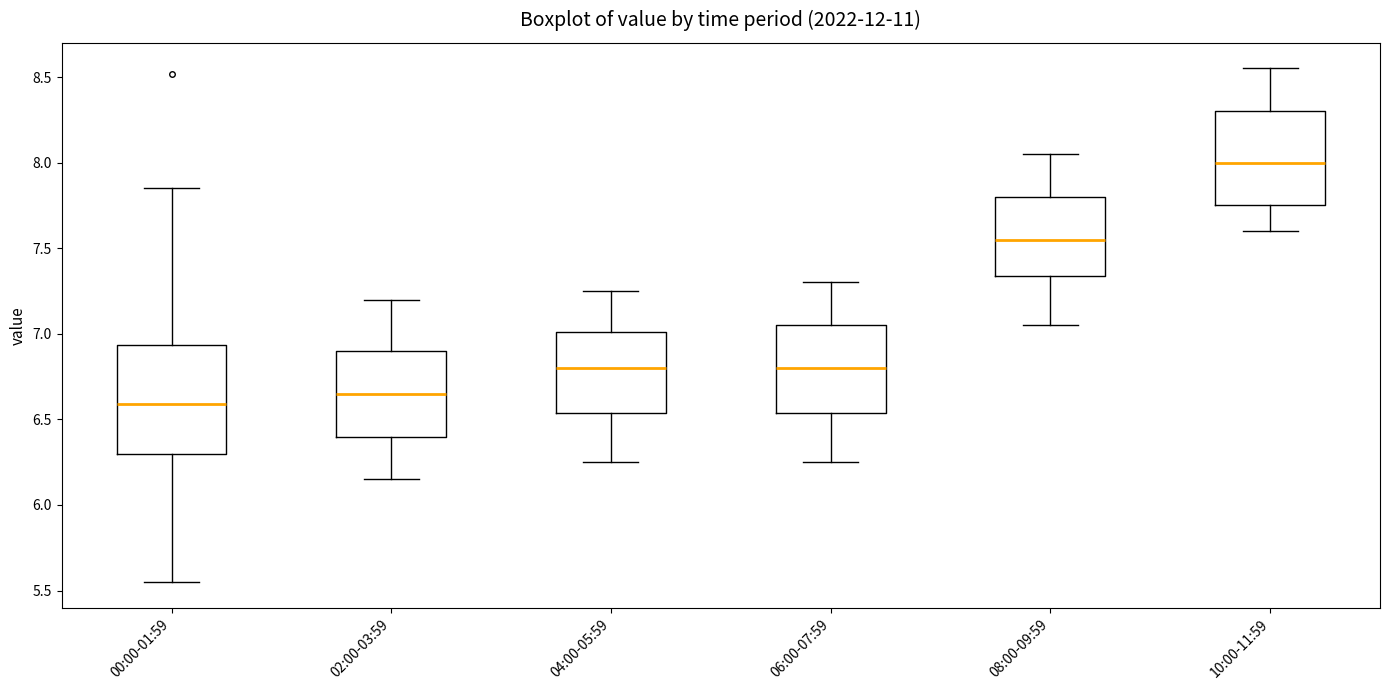

Reading left to right, transcribe this box plot: for each box, give where its median line is, the range the box spans, and where its two whiskers end, as read against the y-axis. The values are not printed on the chart, so give them approximately, as read against the axis.

00:00-01:59: median 6.60, box 6.30 to 6.95, whiskers 5.55 to 7.85
02:00-03:59: median 6.65, box 6.40 to 6.90, whiskers 6.15 to 7.20
04:00-05:59: median 6.80, box 6.55 to 7.00, whiskers 6.25 to 7.25
06:00-07:59: median 6.80, box 6.55 to 7.05, whiskers 6.25 to 7.30
08:00-09:59: median 7.55, box 7.35 to 7.80, whiskers 7.05 to 8.05
10:00-11:59: median 8.00, box 7.75 to 8.30, whiskers 7.60 to 8.55